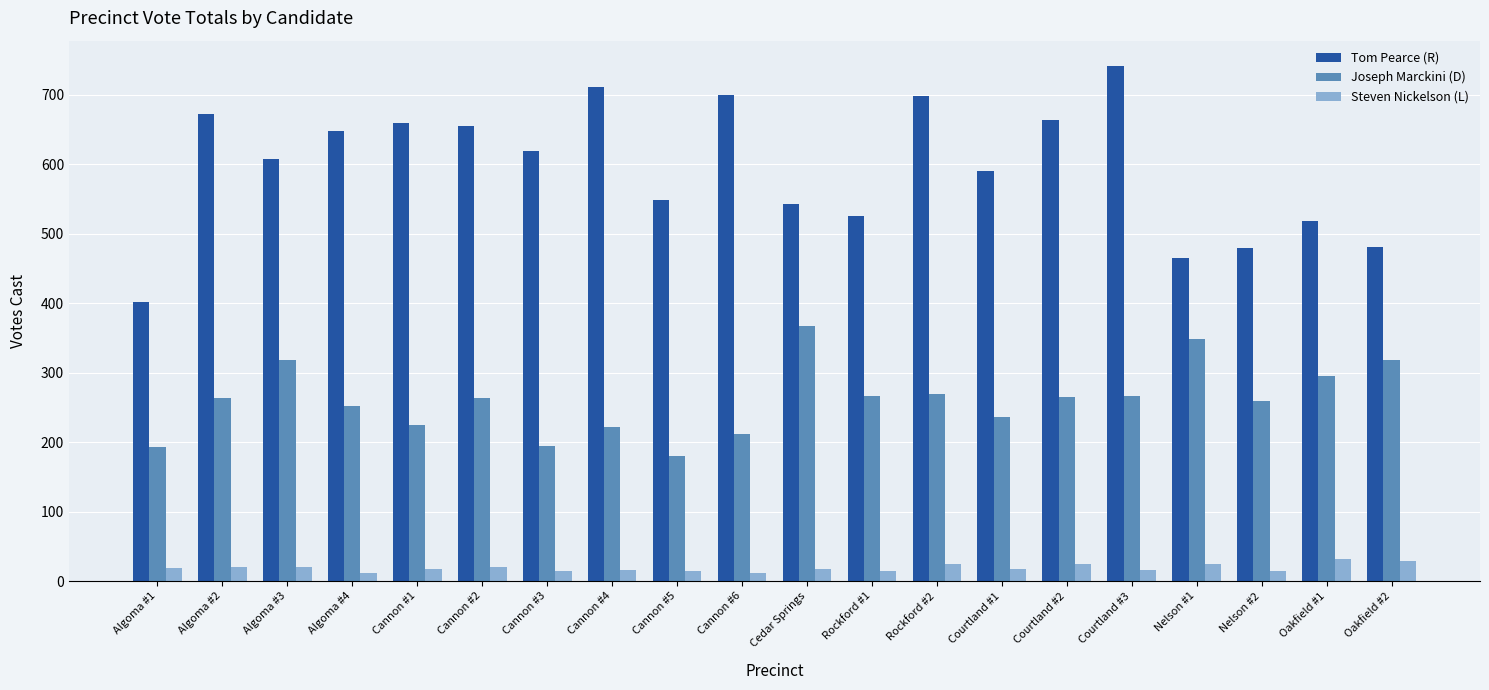

What is the label of the 3rd bar from the right?

Nelson #2